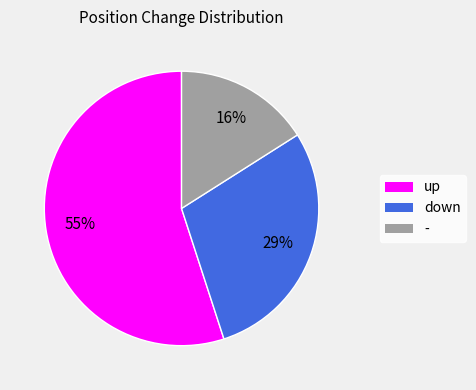

True or false: - accounts for 29% of the total.

False